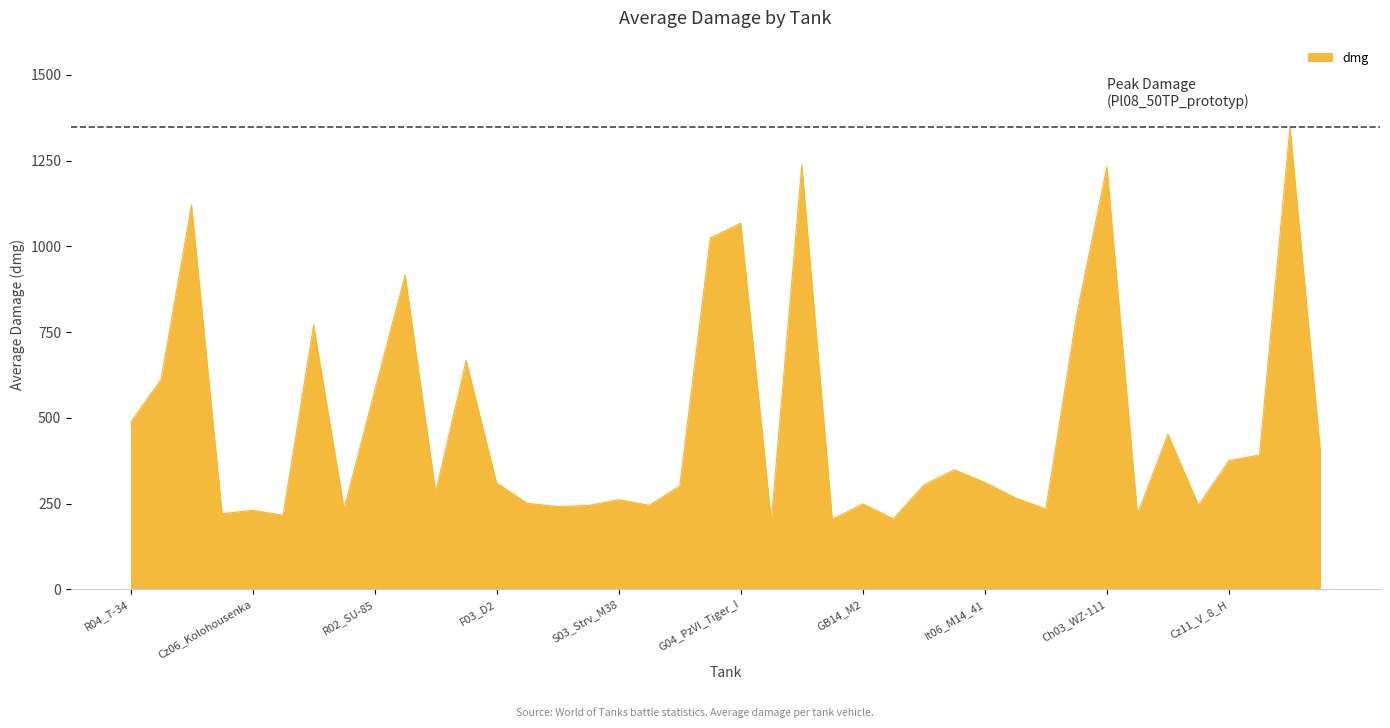

What is the difference between the maximum and minimum values?

1149.9